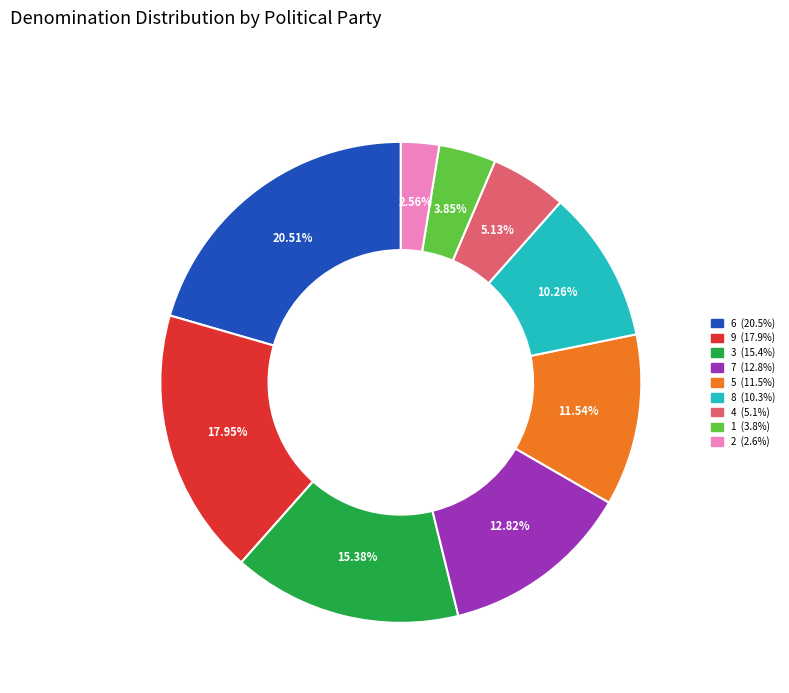

Is there any slice that represents more than half of the pie?

No